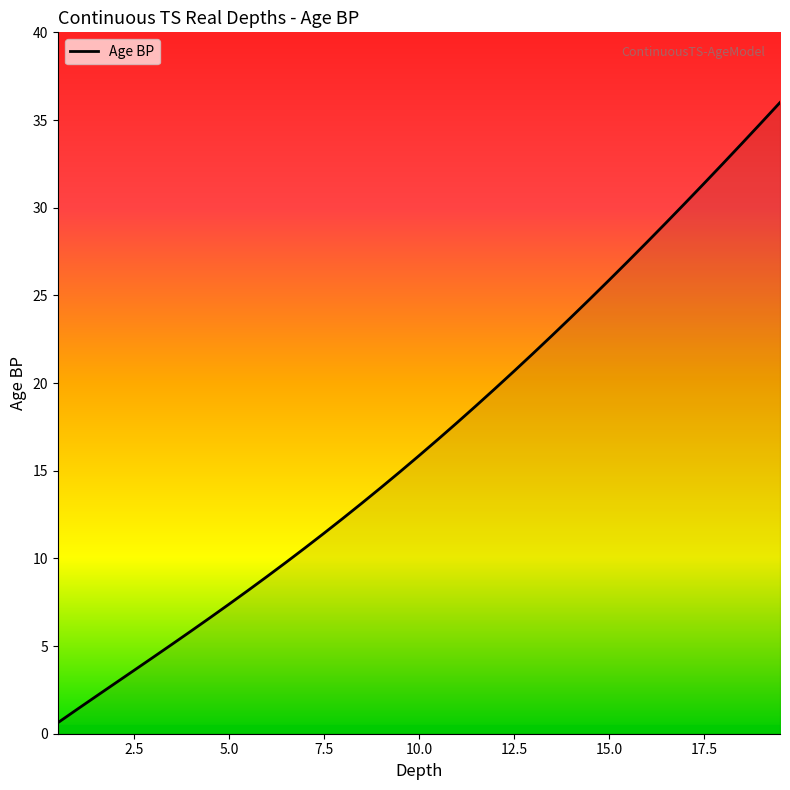

What is the greatest value displayed?

36.0